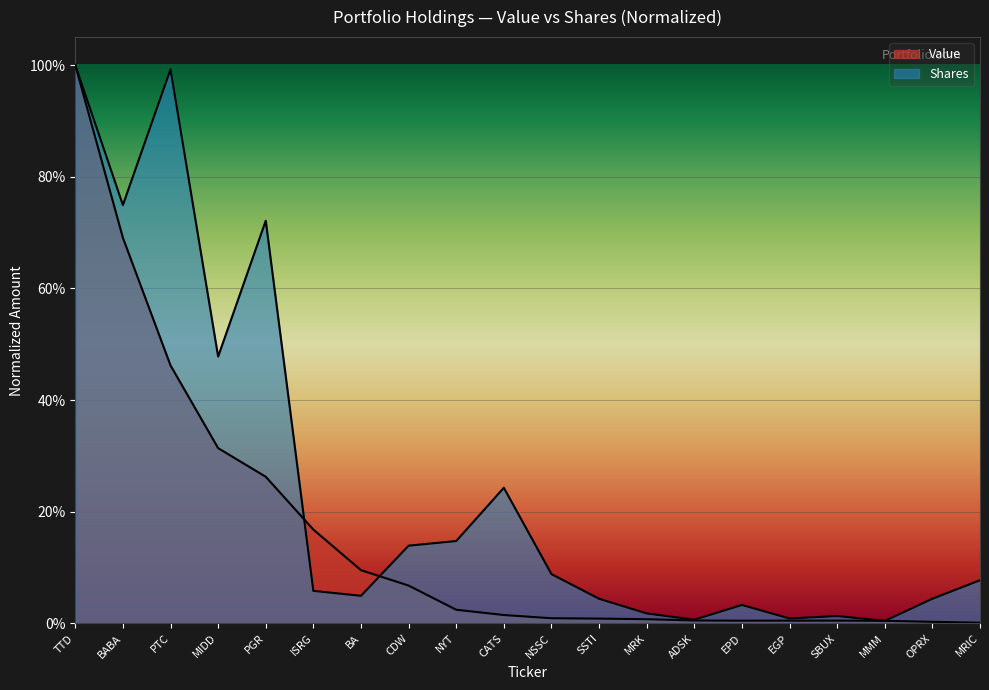

Between which two adjacent categories do Shares and Value first intersect?

PGR and ISRG